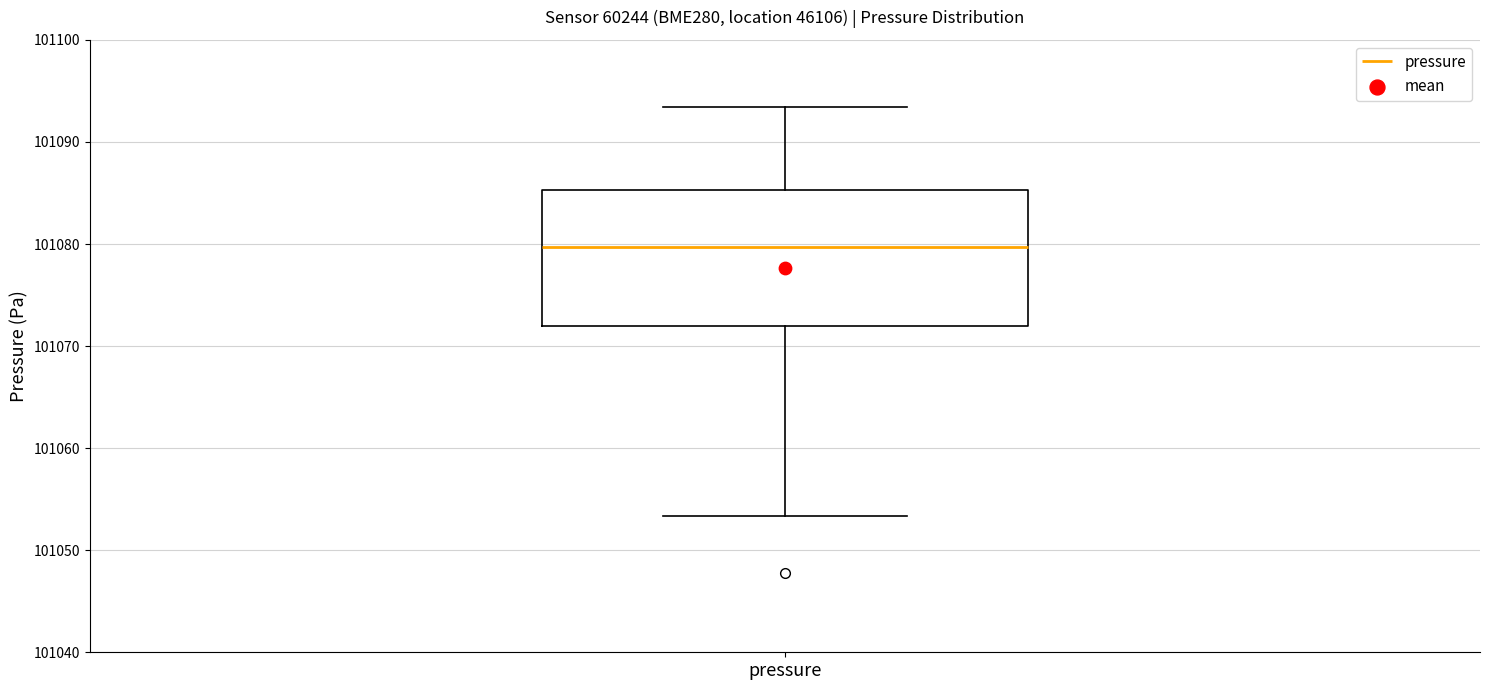

Read this box plot against the y-axis: the position of the median line, the range covered by the box, and the ends of both whiskers. The values are not printed on the chart, so give them approximately, as read against the axis.

median 101080, box 101072 to 101085, whiskers 101053 to 101093